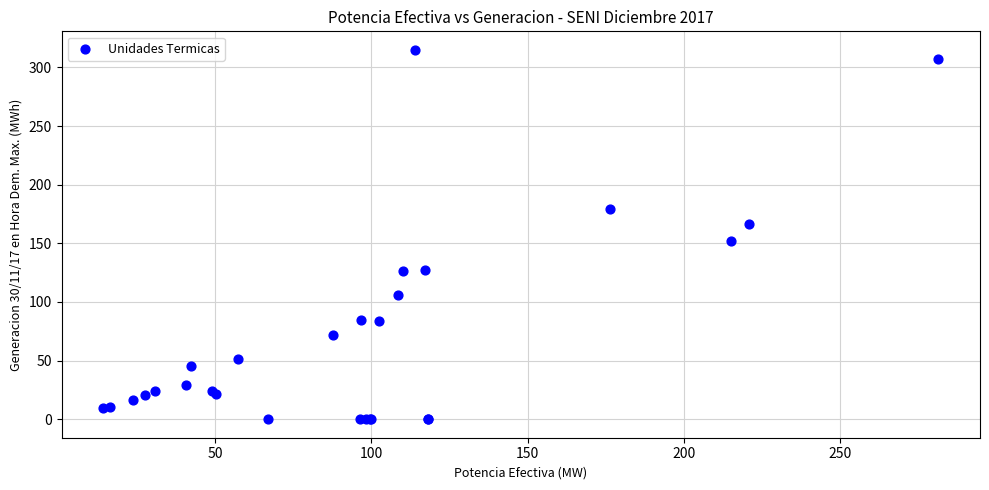

What Y value in the scatter plot is closest to 157?

152.3